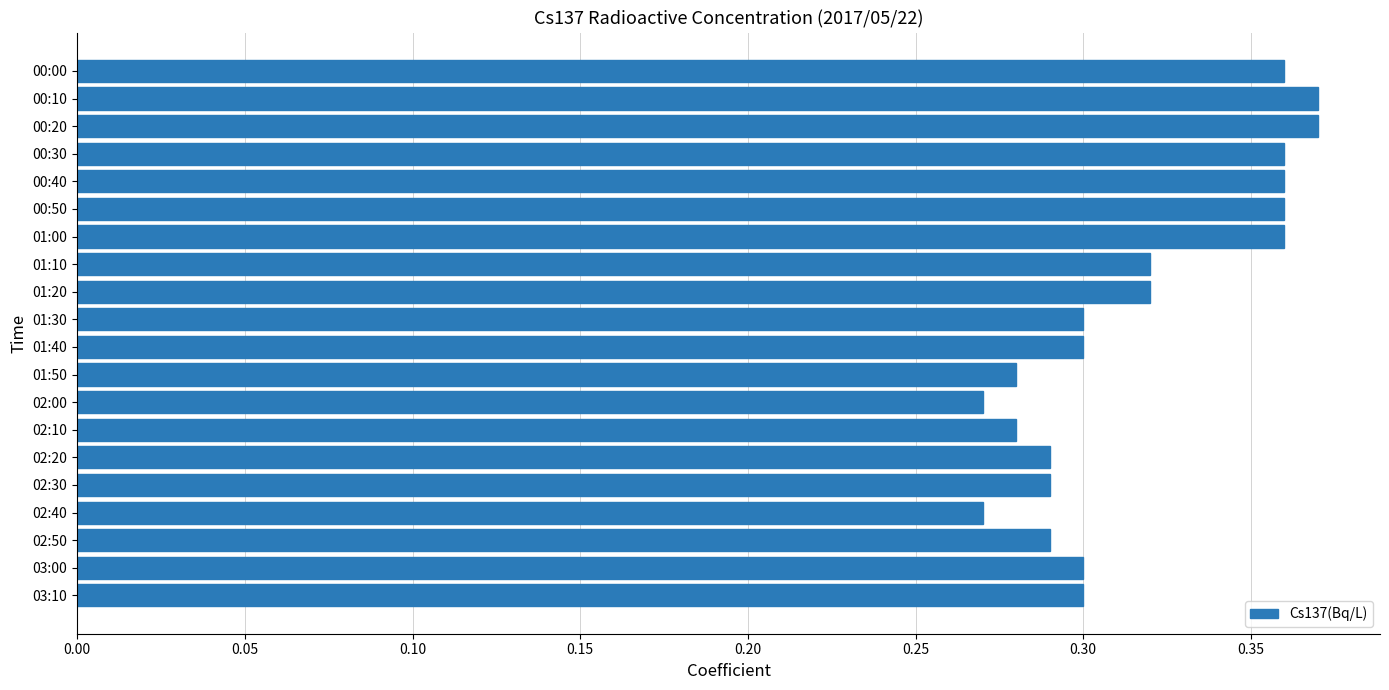

What position from the bottom is 02:40?

4